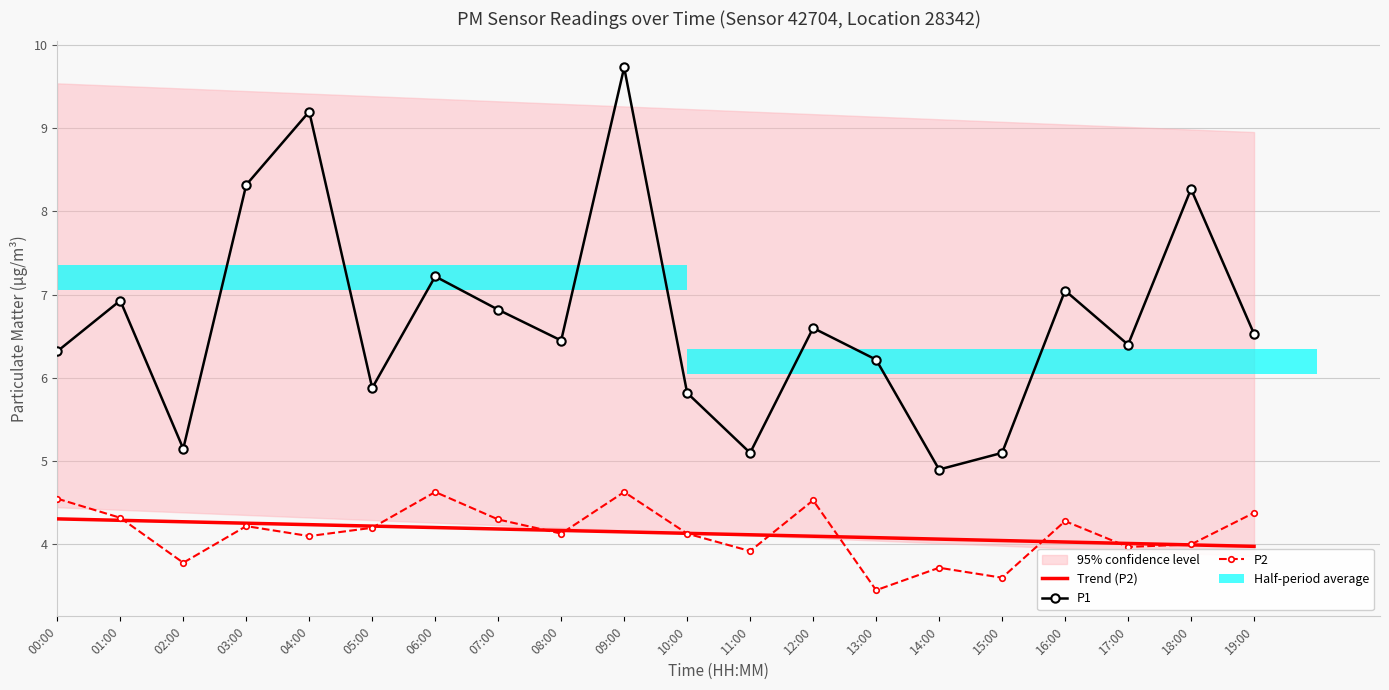

What is the label of the 18th bar from the left?

17:00